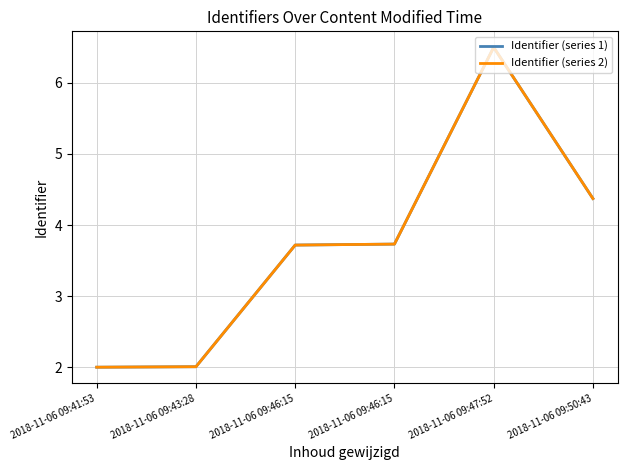

True or false: Identifier (series 2) and Identifier (series 1) cross at least once.

False